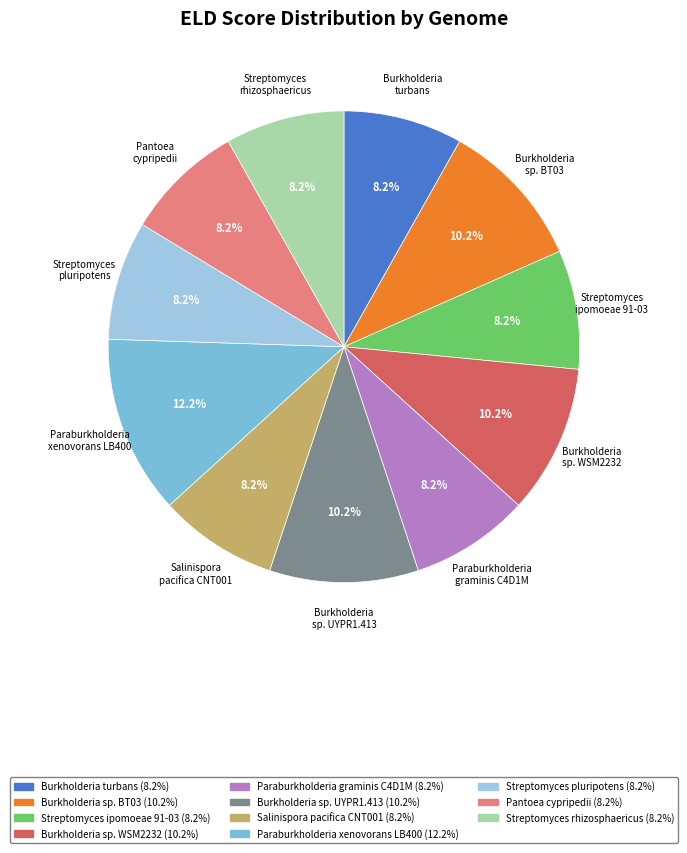

What percentage is the Burkholderia sp. BT03 slice, to the nearest percent?

10%